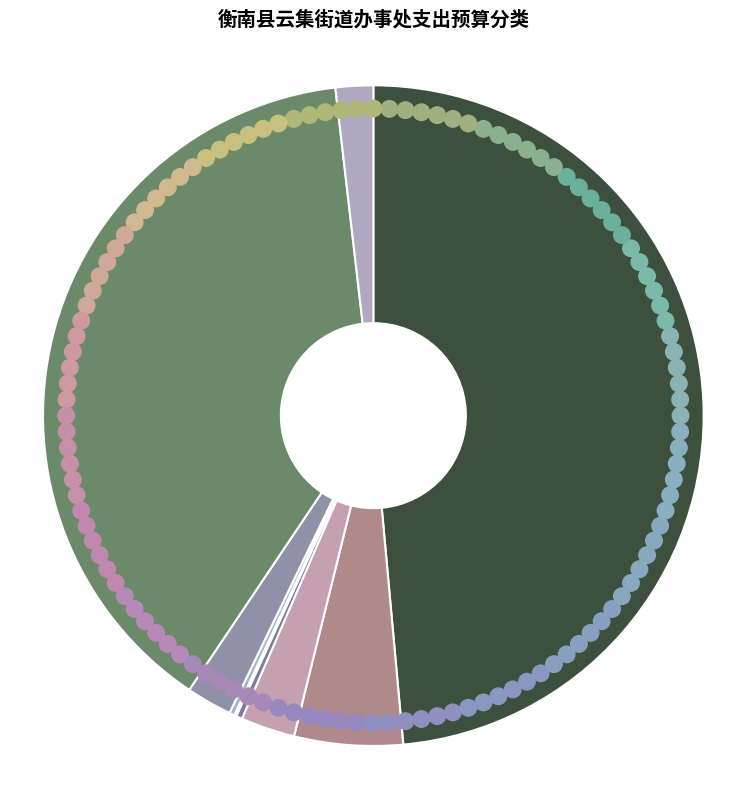

Rank the categories by value from lowest to highest.

其他优抚支出, 财政对工伤保险基金的补助, 其他行政事业单位养老支出, 住房公积金, 行政单位医疗, 机关事业单位职业年金缴费支出, 机关事业单位基本养老保险缴费支出, 对村民委员会和村党支部的补助, 行政运行